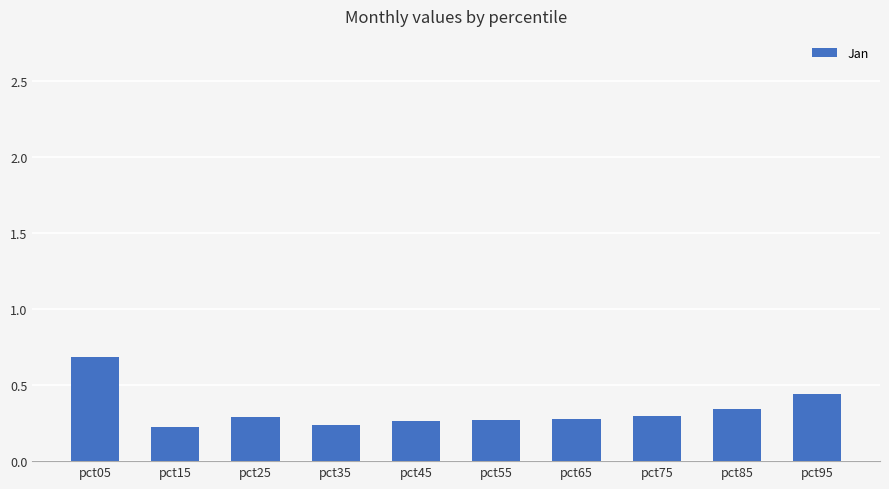

Are the bars grouped side by side (vs. stacked)?

No